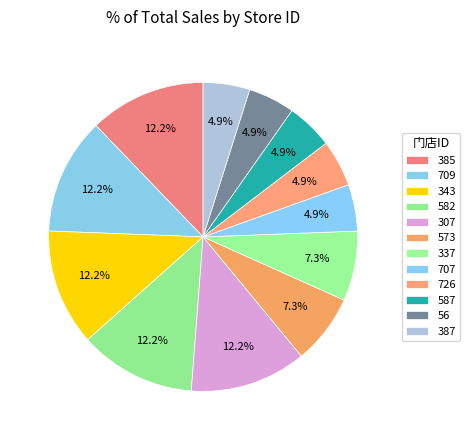

Is it true that 573 is 1% of the pie?

False